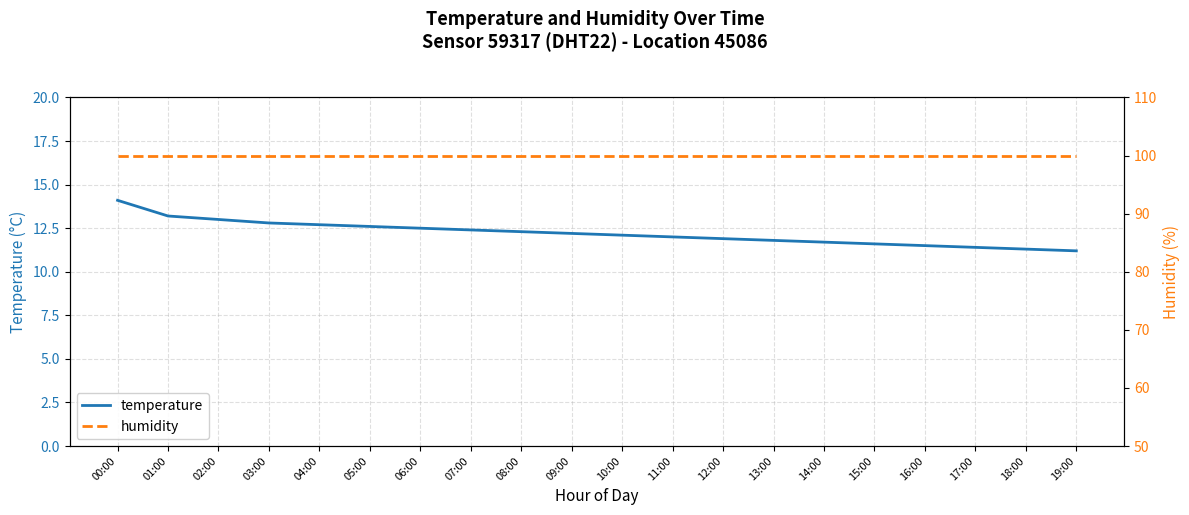

The temperature series shows 8.0 at 09:00. True or false?

False